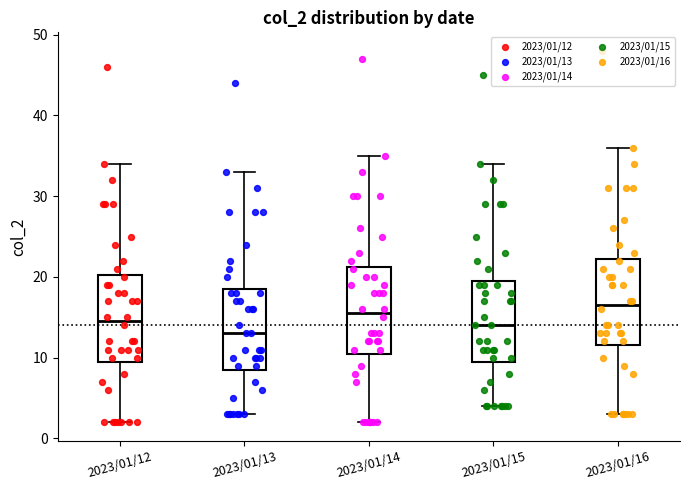

Reading left to right, read every box against the y-axis: the position of its median line, the range the box covers, and the ends of its whiskers. The values are not printed on the chart, so give them approximately, as read against the axis.

2023/01/12: median 15, box 10 to 20, whiskers 2 to 34
2023/01/13: median 13, box 9 to 19, whiskers 3 to 33
2023/01/14: median 16, box 11 to 21, whiskers 2 to 35
2023/01/15: median 14, box 10 to 20, whiskers 4 to 34
2023/01/16: median 17, box 12 to 22, whiskers 3 to 36